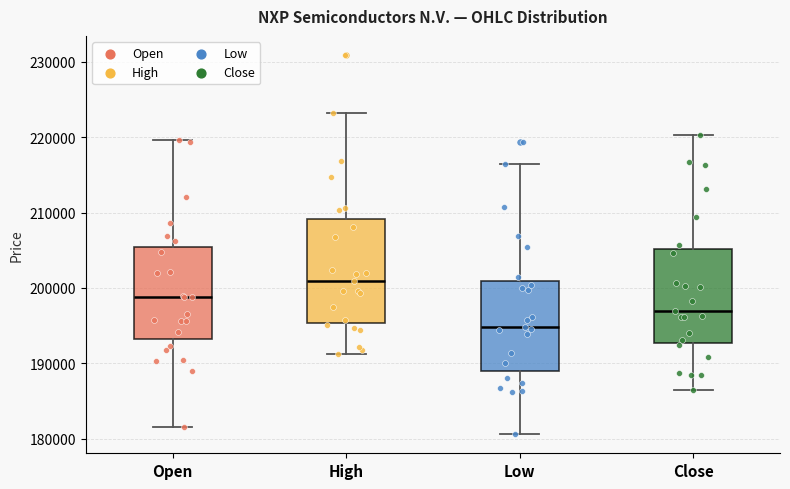

Which box is the tallest, from its lower edge to its upper edge?

High